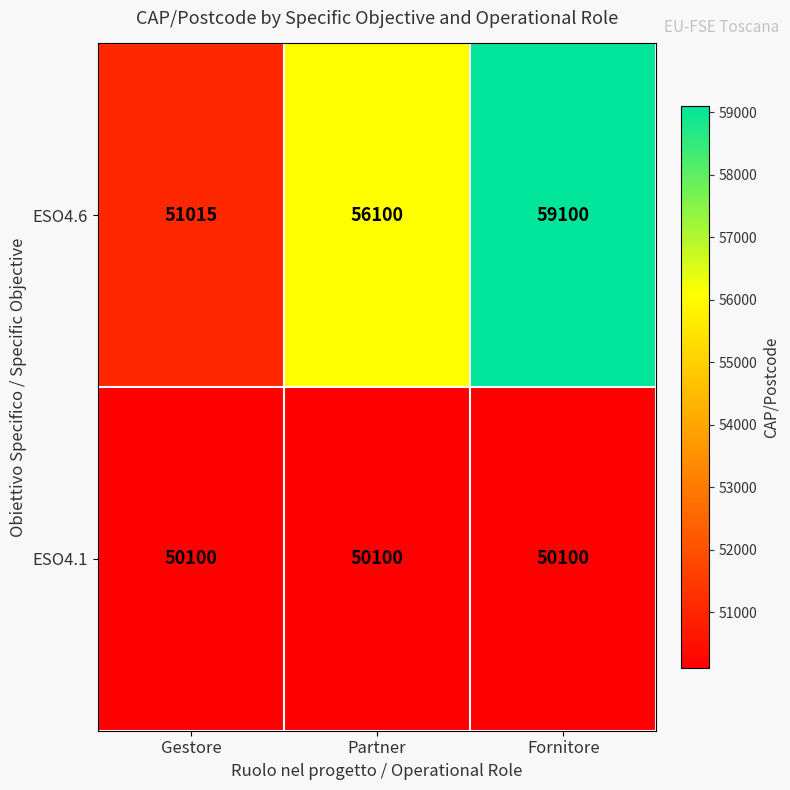

Reading right to left, extract all data points from this chart.

ESO4.6: 59100	56100	51015
ESO4.1: 50100	50100	50100